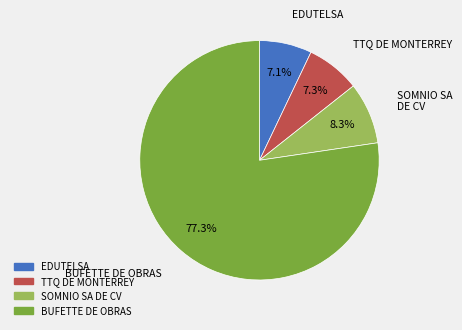

What is the majority slice?

BUFETTE DE OBRAS